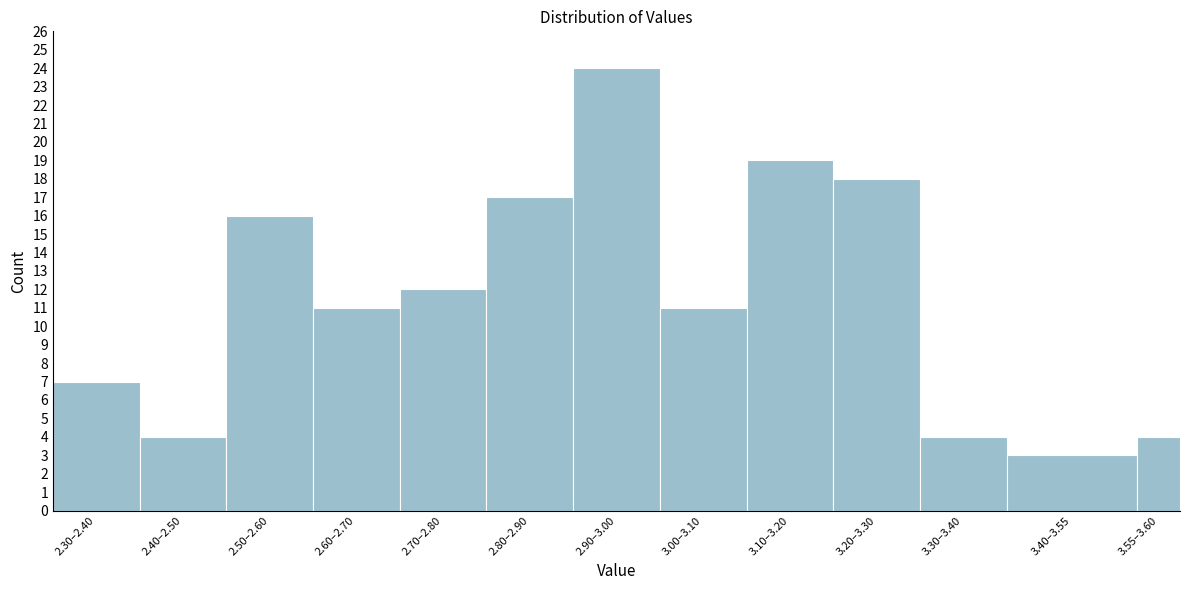

Reading right to left, extract all data points from this chart.

3.55–3.60=4	3.40–3.55=3	3.30–3.40=4	3.20–3.30=18	3.10–3.20=19	3.00–3.10=11	2.90–3.00=24	2.80–2.90=17	2.70–2.80=12	2.60–2.70=11	2.50–2.60=16	2.40–2.50=4	2.30–2.40=7